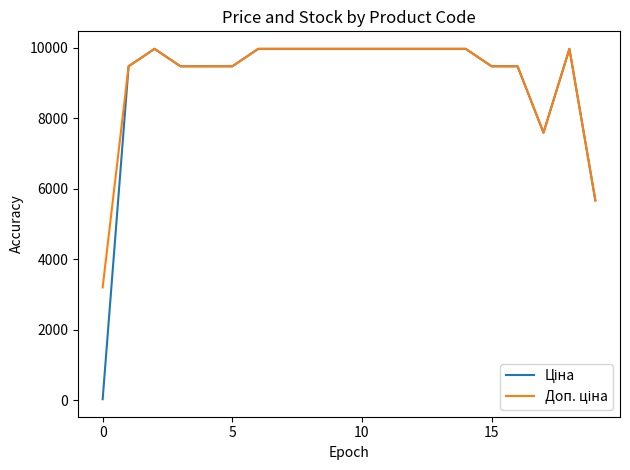

What is the greatest value displayed?

9975.0